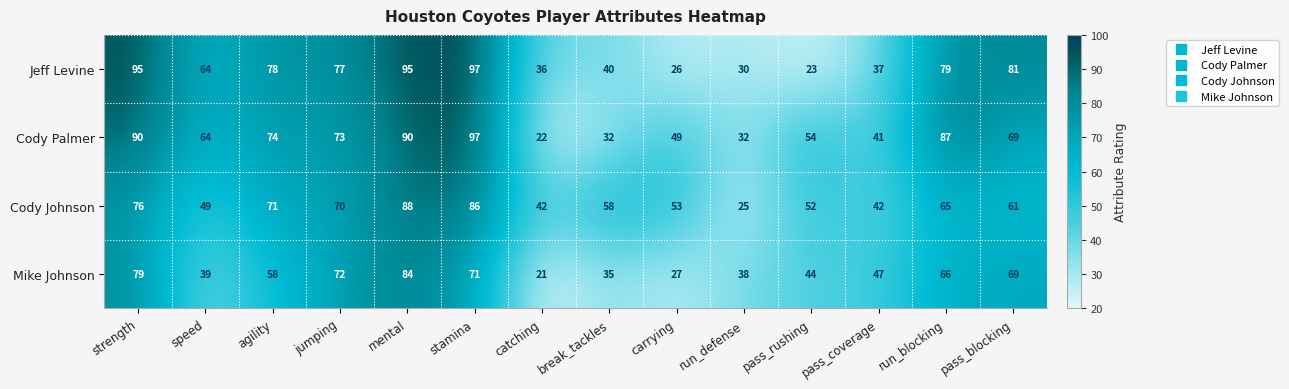

The value of Cody Palmer at pass_coverage is 41. True or false?

True